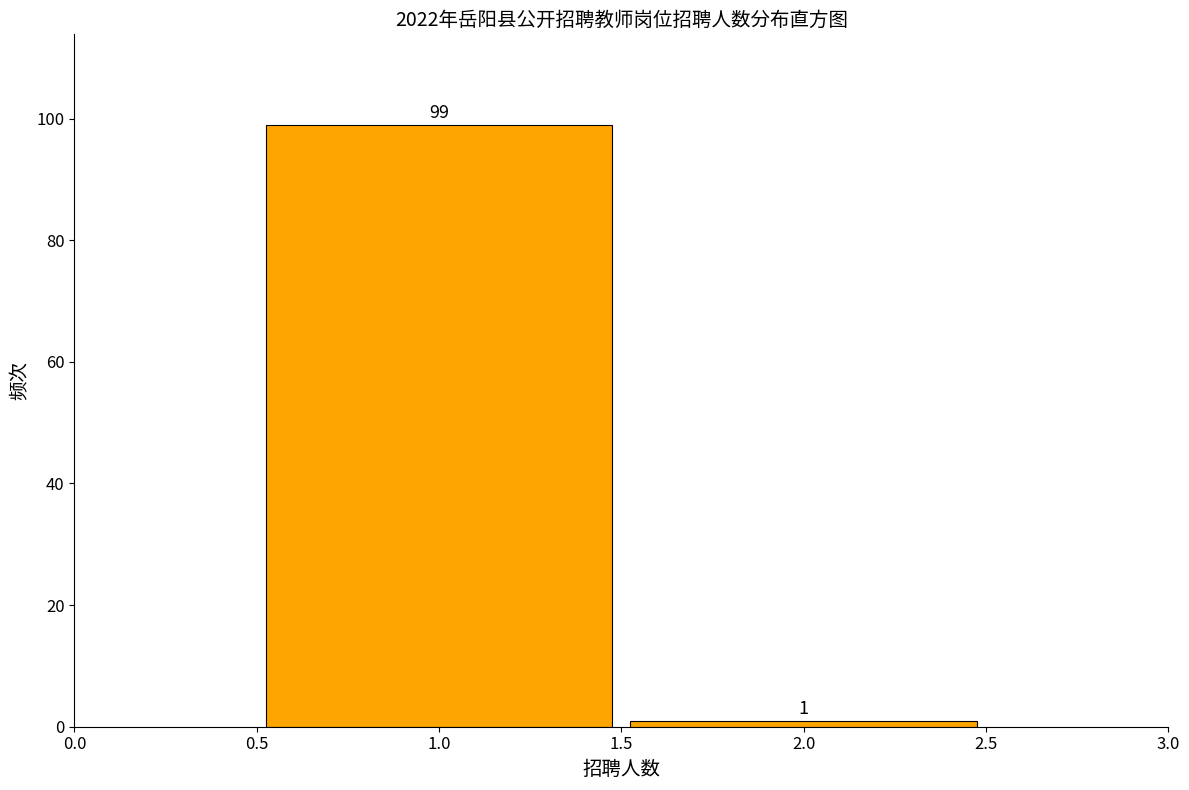

How tall is the bar that spans 0.5 to 1.5 on the x-axis?

99